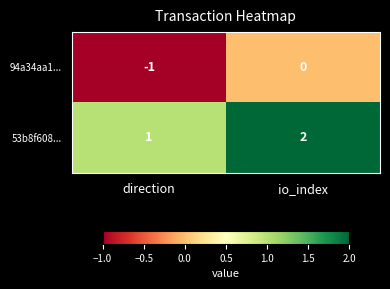

Reading left to right, list all the values displayed in this chart.

94a34aa1...: -1	0
53b8f608...: 1	2